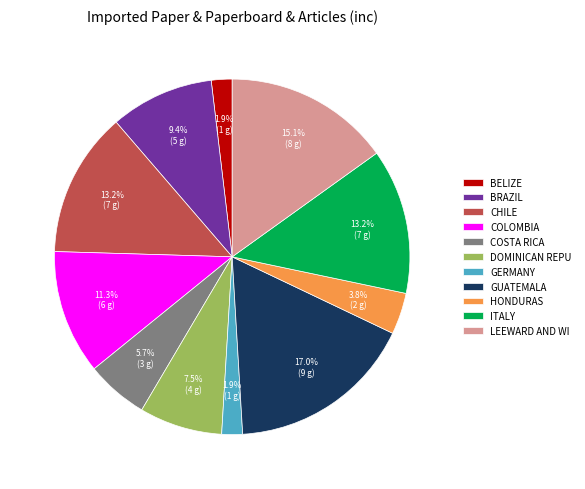

What is the largest slice in the pie chart?

GUATEMALA